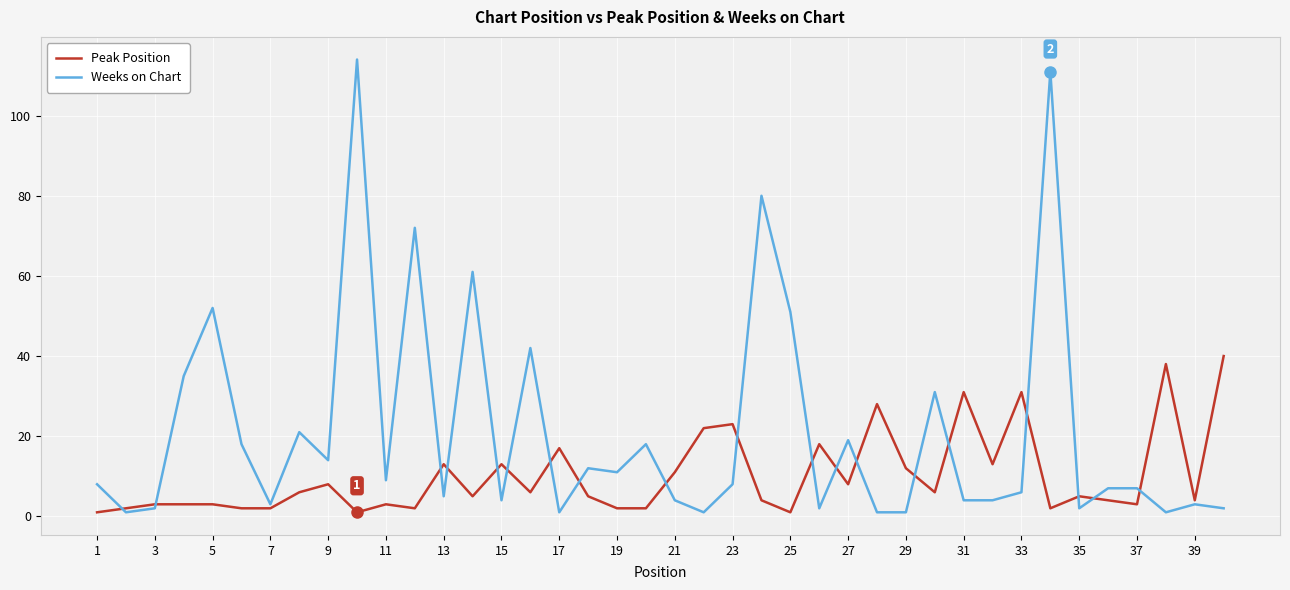

Which series has the largest total across all categories?

Weeks on Chart